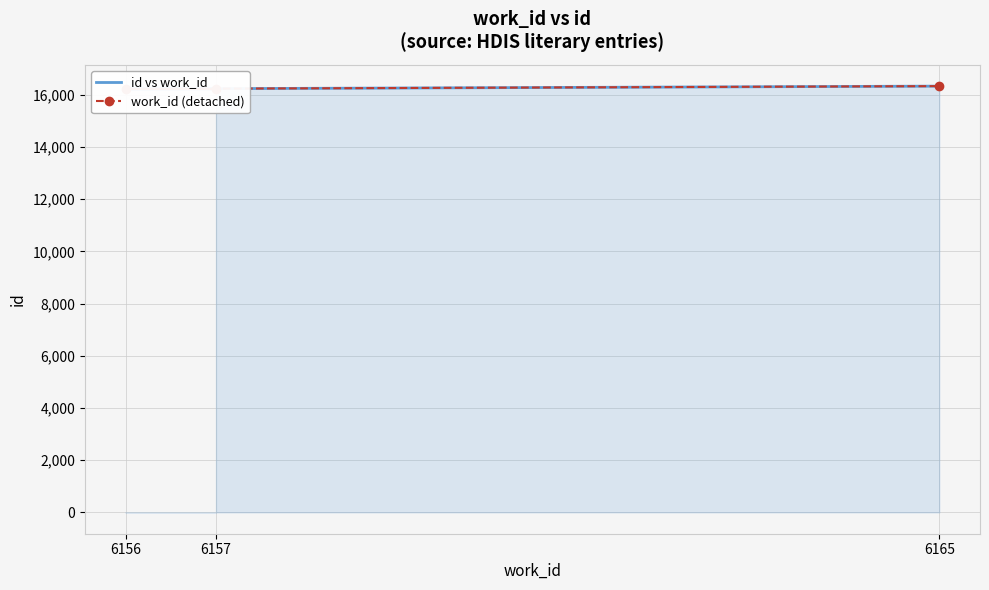

What is the label of the 1st point from the right?

6165